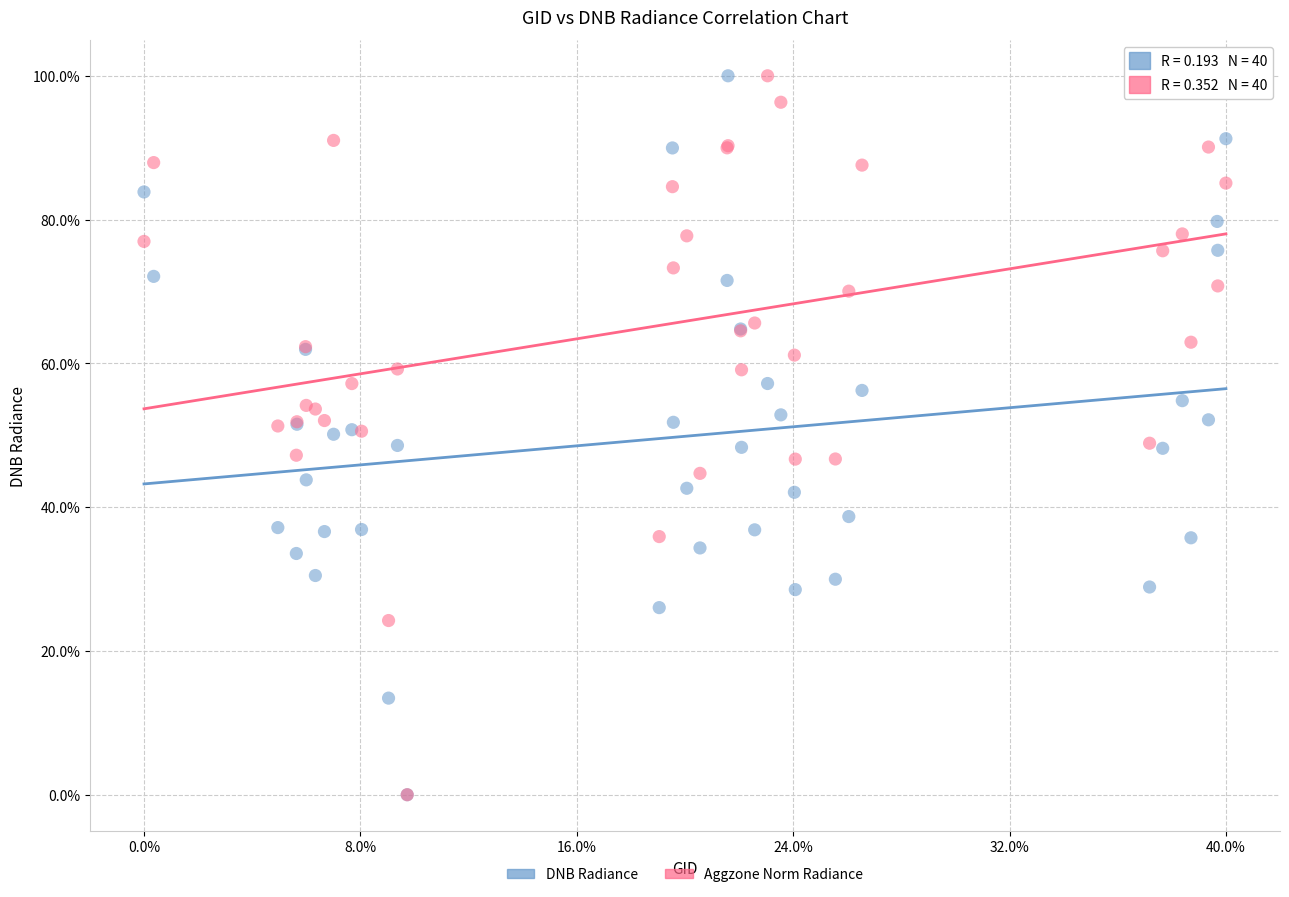

What are all the series names shown in the legend?

DNB Radiance, Aggzone Norm Radiance